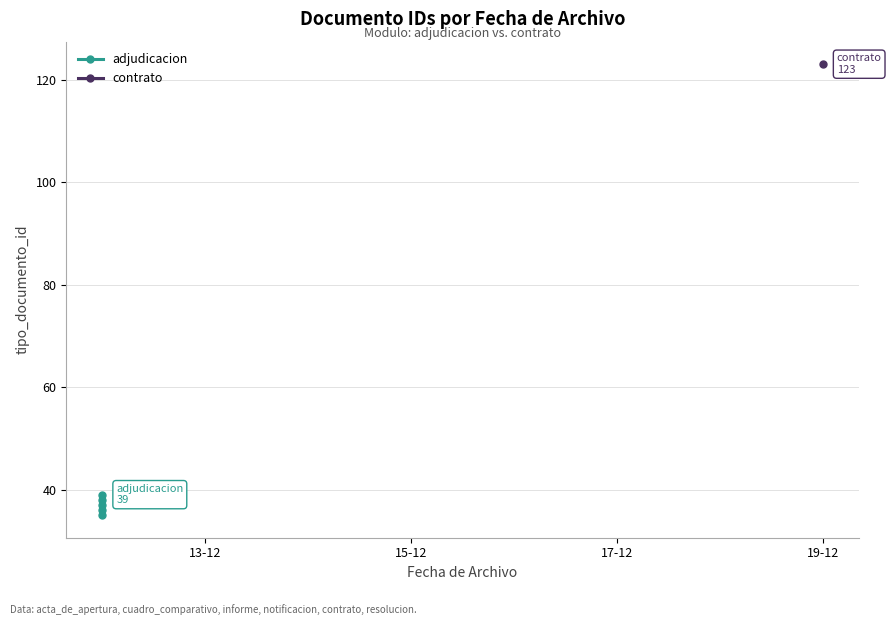

What is the difference between the maximum and minimum values?

4